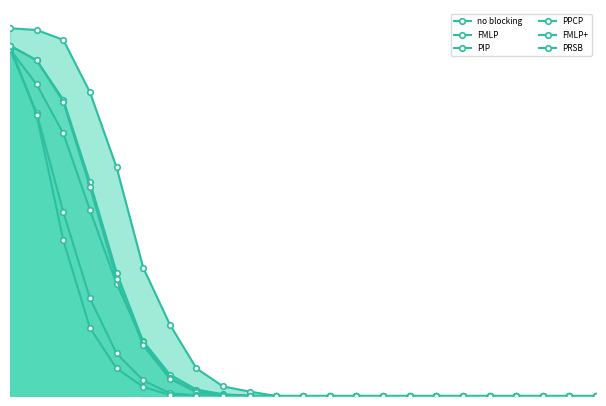

The no blocking series shows 0.5 at 15. True or false?

False